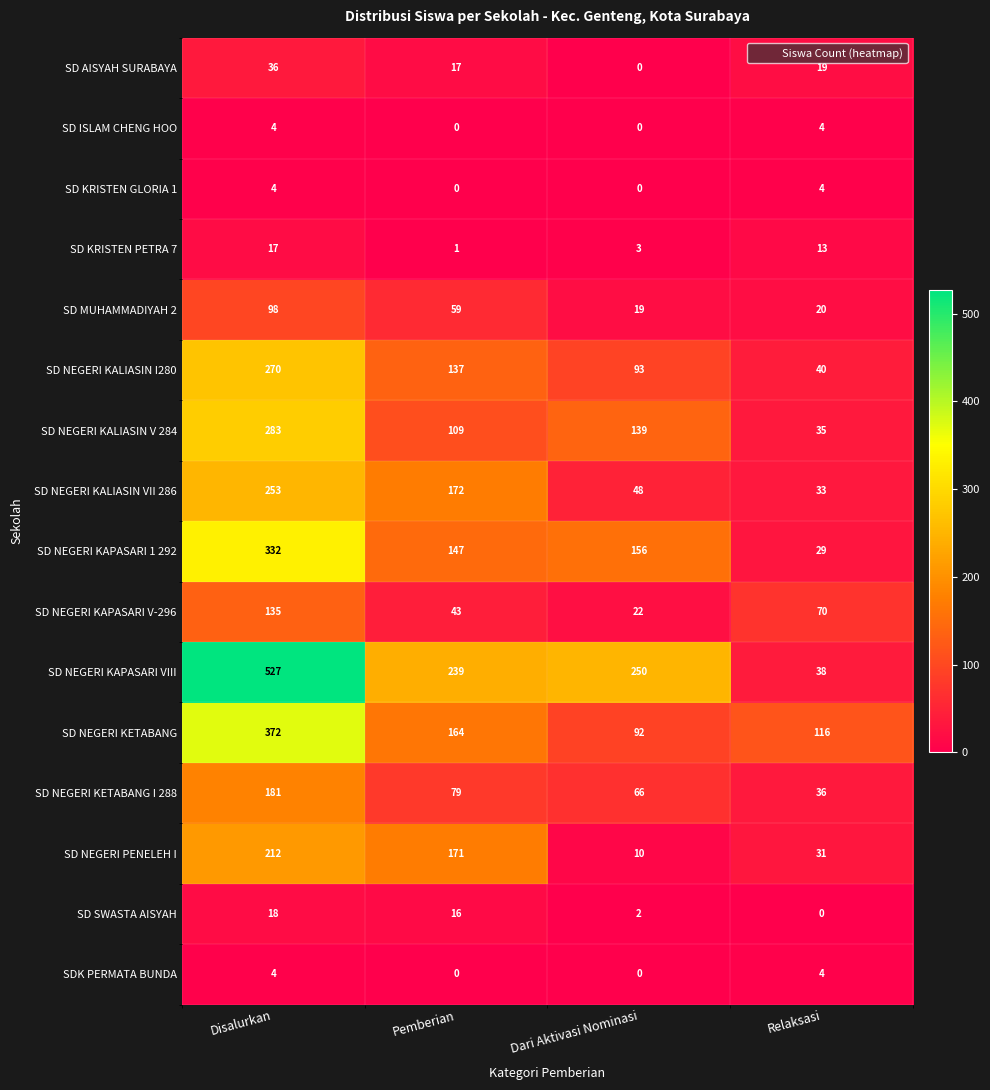

What is the sum of all SD NEGERI KAPASARI 1 292 values?

664